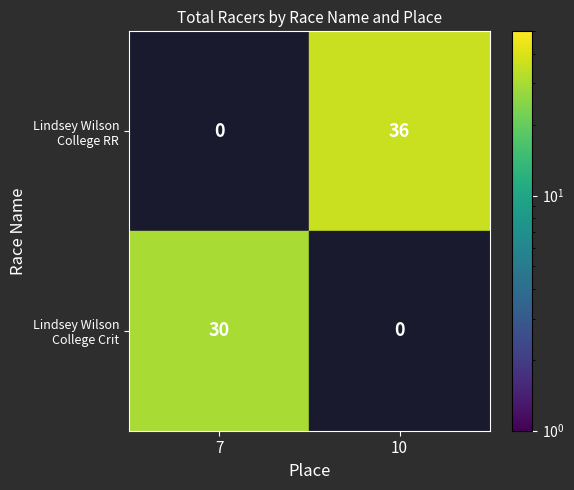

What is the greatest value displayed?

36.0